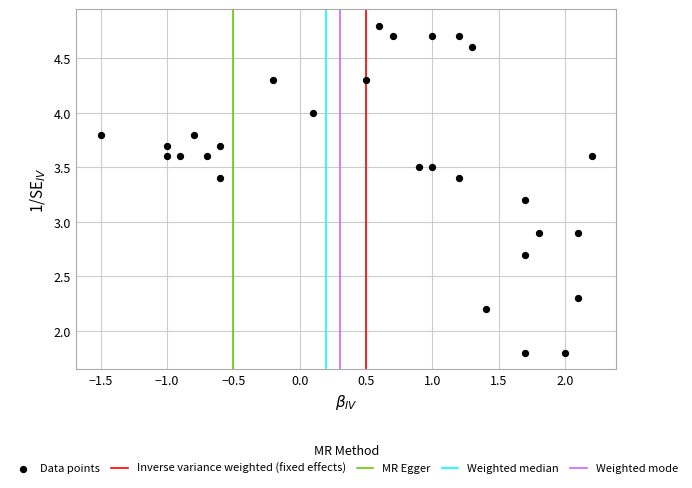

What is the range of X values (max minus min)?

3.7